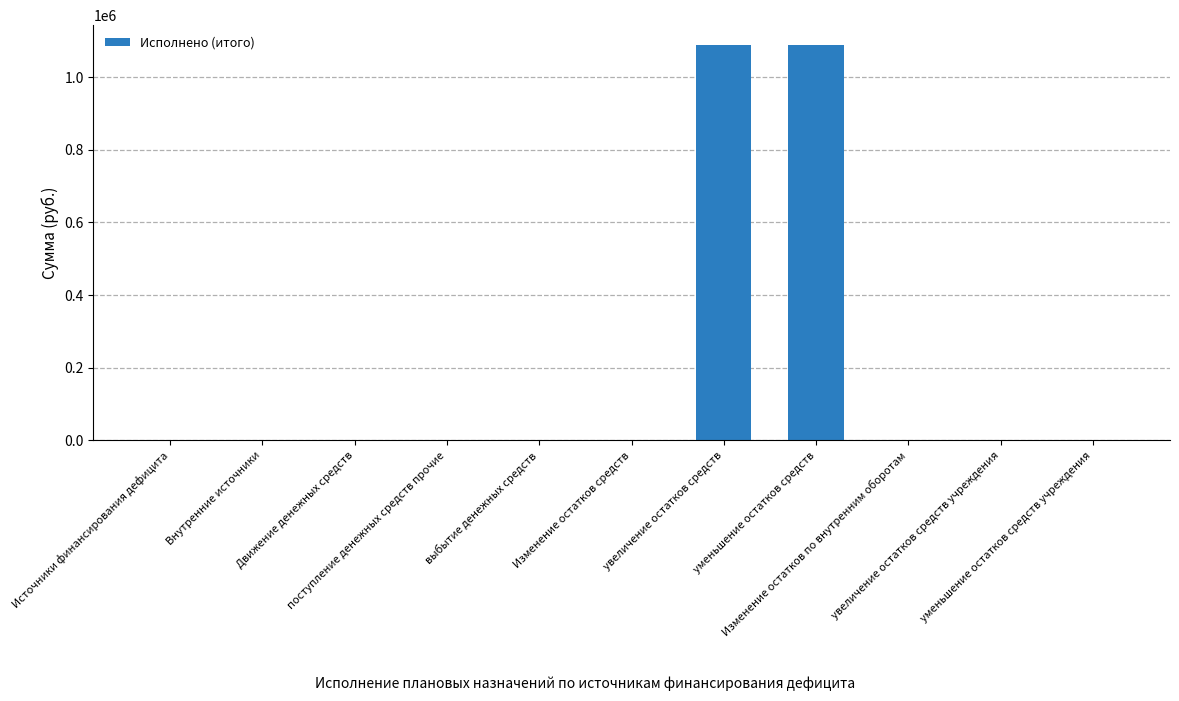

Reading left to right, transcribe all the data shown in this chart.

Источники финансирования дефицита=0.0	Внутренние источники=0.0	Движение денежных средств=0.0	поступление денежных средств прочие=0.0	выбытие денежных средств=0.0	Изменение остатков средств=0.0	увеличение остатков средств=1088753.0	уменьшение остатков средств=1088753.0	Изменение остатков по внутренним оборотам=0.0	увеличение остатков средств учреждения=0.0	уменьшение остатков средств учреждения=0.0